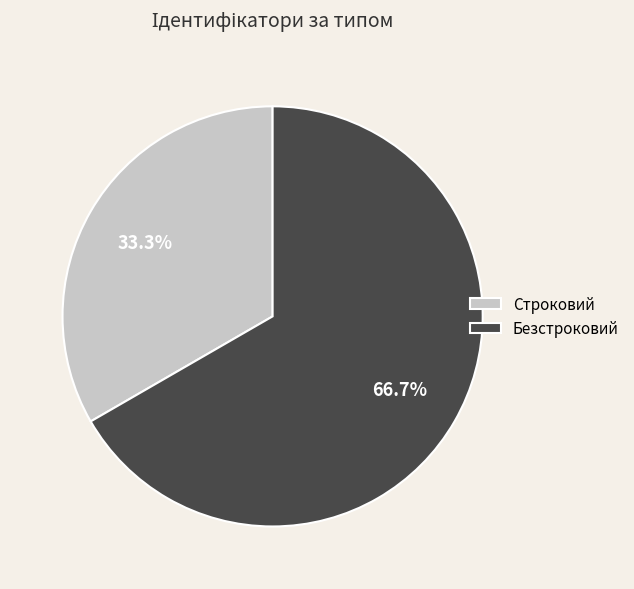

What percentage is NOT represented by Безстроковий?

33.3%